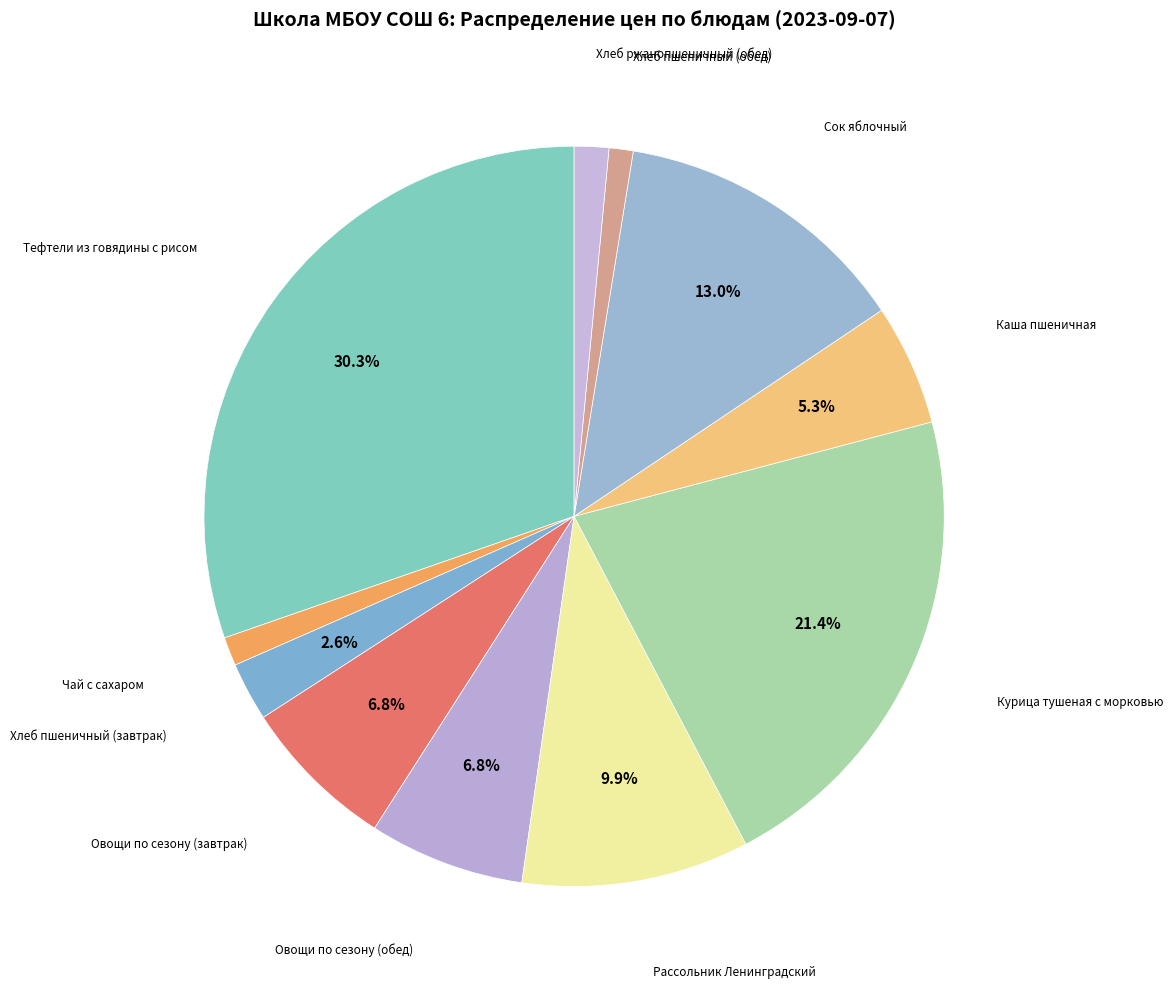

Does any single category account for the majority?

No